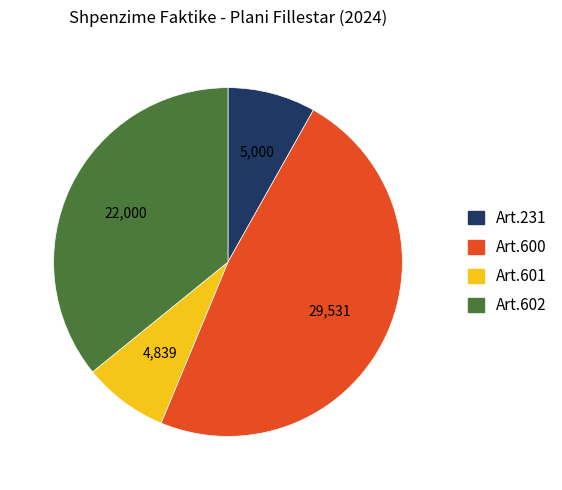

Is there a majority slice in this chart?

No